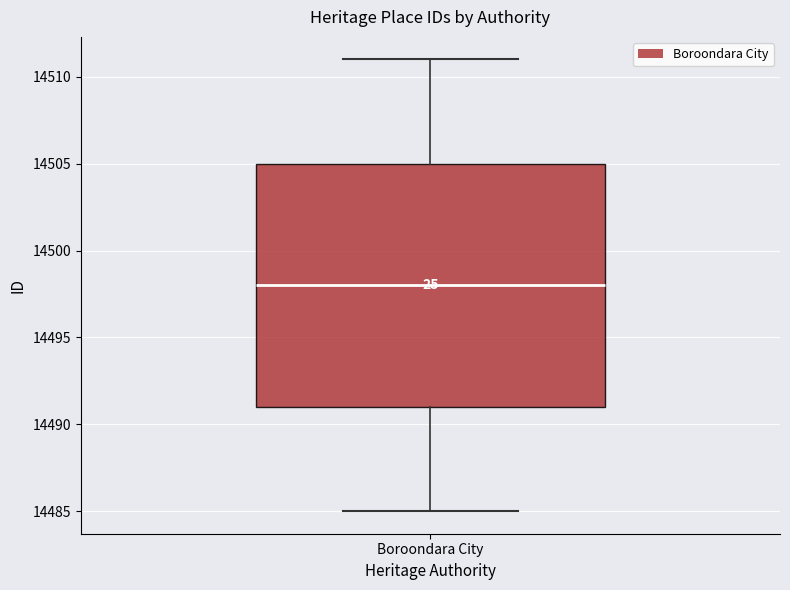

Read this box plot against the y-axis: the position of the median line, the range covered by the box, and the ends of both whiskers. The values are not printed on the chart, so give them approximately, as read against the axis.

median 14498, box 14491 to 14505, whiskers 14485 to 14511